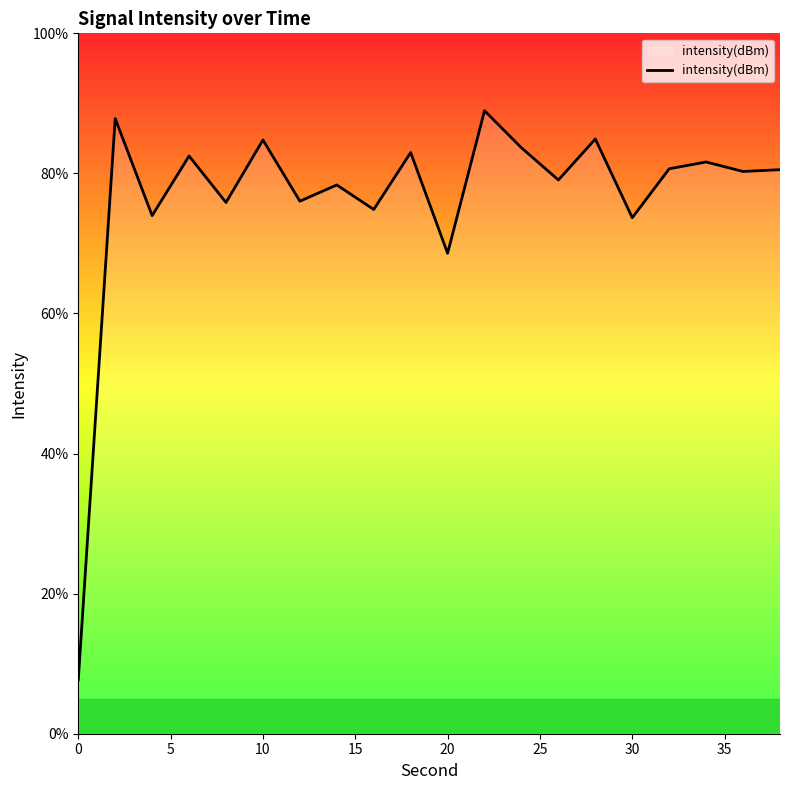

What is the difference between the maximum and minimum values?

81.3